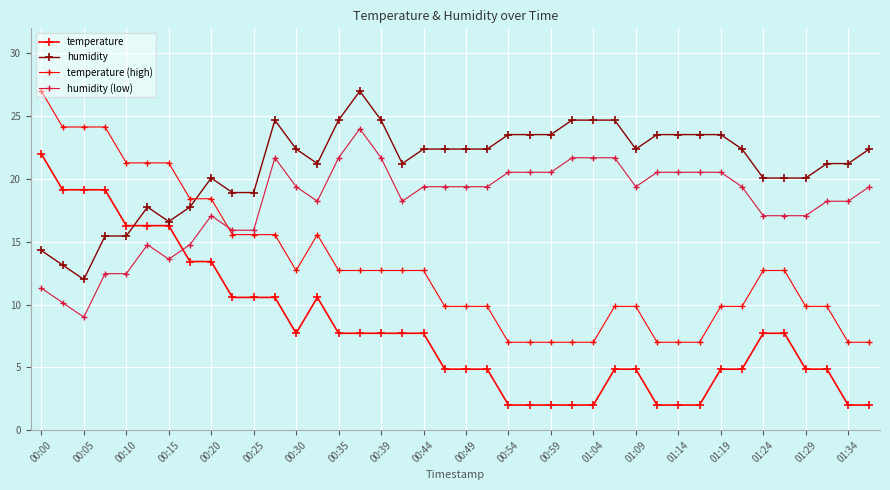

Reading right to left, list all the values displayed in this chart.

temperature: 2.0	2.0	4.9	4.9	7.7	7.7	4.9	4.9	2.0	2.0	2.0	4.9	4.9	2.0	2.0	2.0	2.0	2.0	4.9	4.9	4.9	7.7	7.7	7.7	7.7	7.7	10.6	7.7	10.6	10.6	10.6	13.4	13.4	16.3	16.3	16.3	19.1	19.1	19.1	22.0
humidity: 22.4	21.2	21.2	20.1	20.1	20.1	22.4	23.5	23.5	23.5	23.5	22.4	24.7	24.7	24.7	23.5	23.5	23.5	22.4	22.4	22.4	22.4	21.2	24.7	27.0	24.7	21.2	22.4	24.7	18.9	18.9	20.1	17.8	16.6	17.8	15.5	15.5	12.0	13.2	14.3
temperature (high): 7.0	7.0	9.9	9.9	12.7	12.7	9.9	9.9	7.0	7.0	7.0	9.9	9.9	7.0	7.0	7.0	7.0	7.0	9.9	9.9	9.9	12.7	12.7	12.7	12.7	12.7	15.6	12.7	15.6	15.6	15.6	18.4	18.4	21.3	21.3	21.3	24.1	24.1	24.1	27.0
humidity (low): 19.4	18.2	18.2	17.1	17.1	17.1	19.4	20.5	20.5	20.5	20.5	19.4	21.7	21.7	21.7	20.5	20.5	20.5	19.4	19.4	19.4	19.4	18.2	21.7	24.0	21.7	18.2	19.4	21.7	15.9	15.9	17.1	14.8	13.6	14.8	12.5	12.5	9.0	10.2	11.3